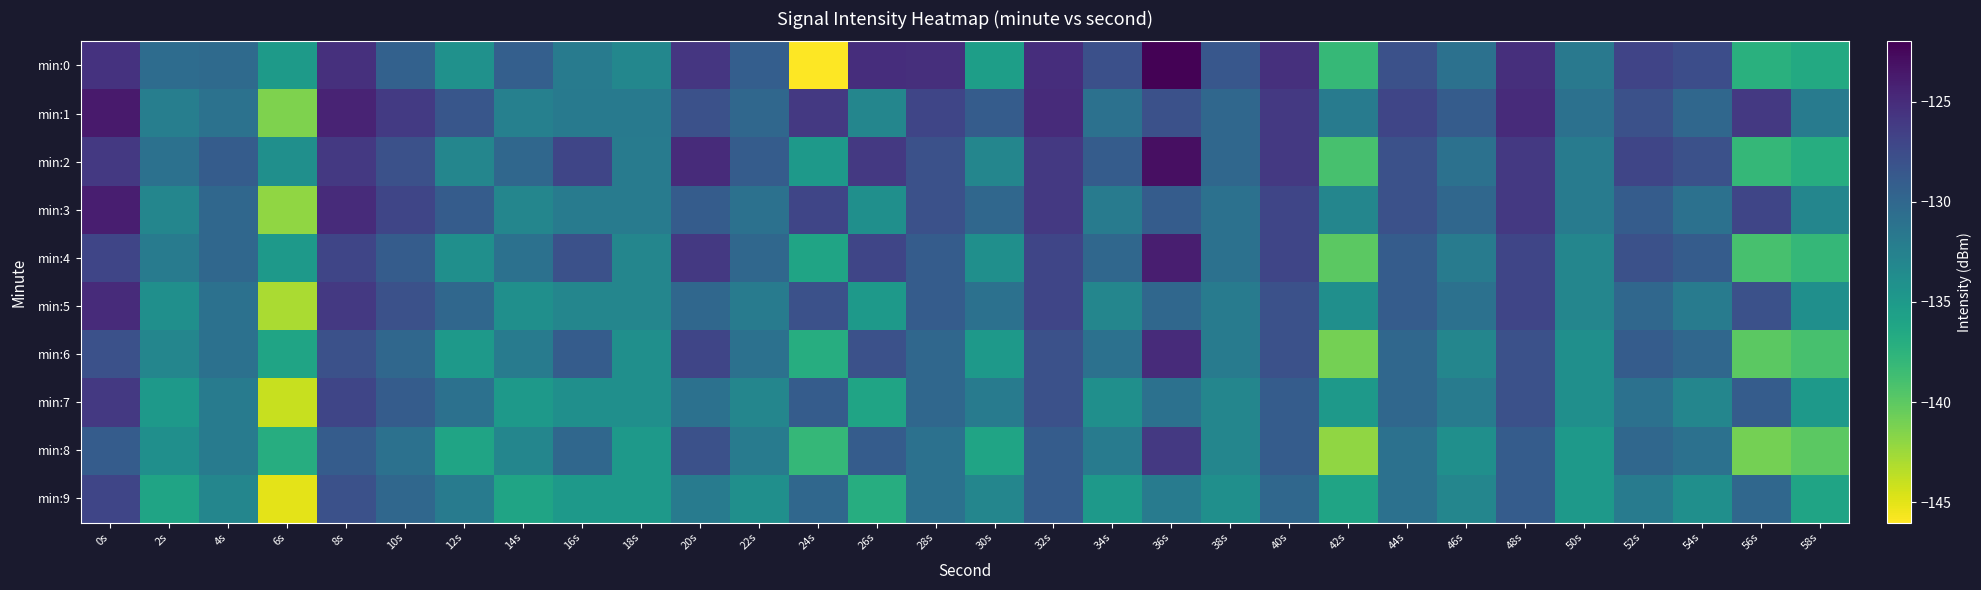

Which series has the largest range (max minus min)?

min:0